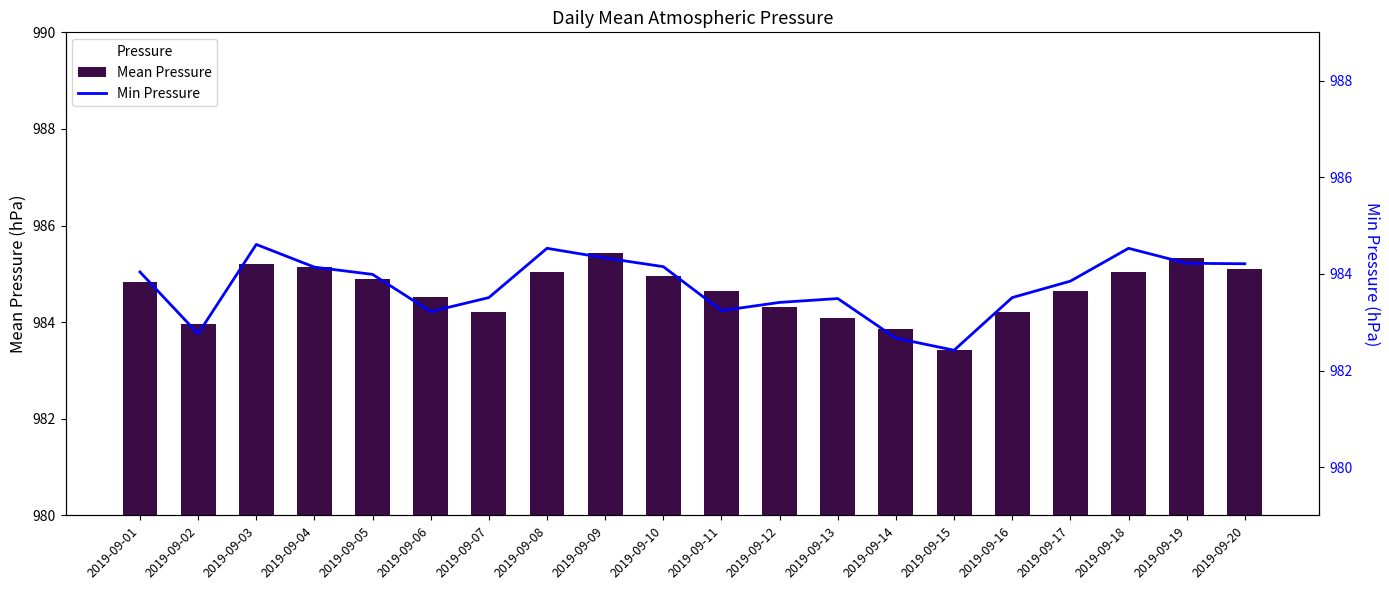

Between 2019-09-05 and 2019-09-06, which is larger?

2019-09-05